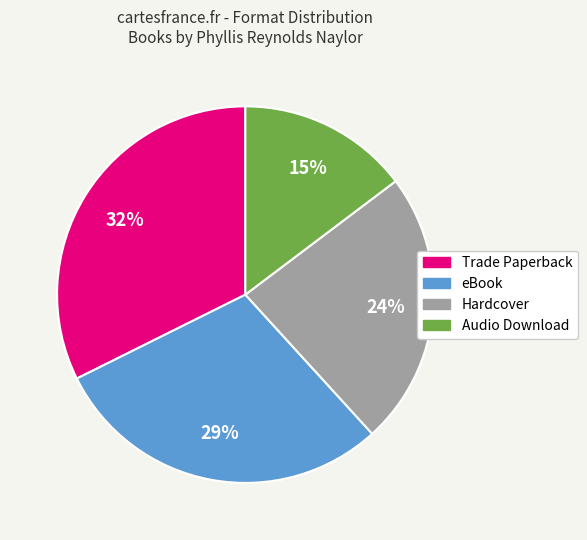

Do Trade Paperback and eBook together represent more than half of the pie?

Yes